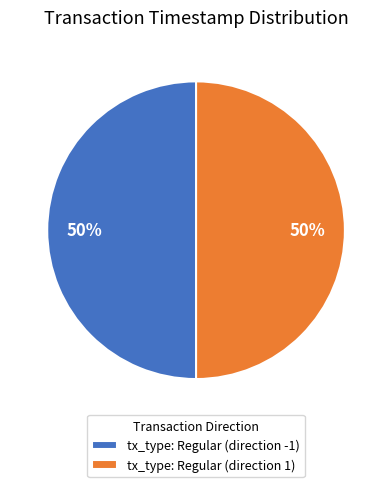

Combined, do tx_type: Regular (direction 1) and tx_type: Regular (direction -1) account for over 50%?

Yes